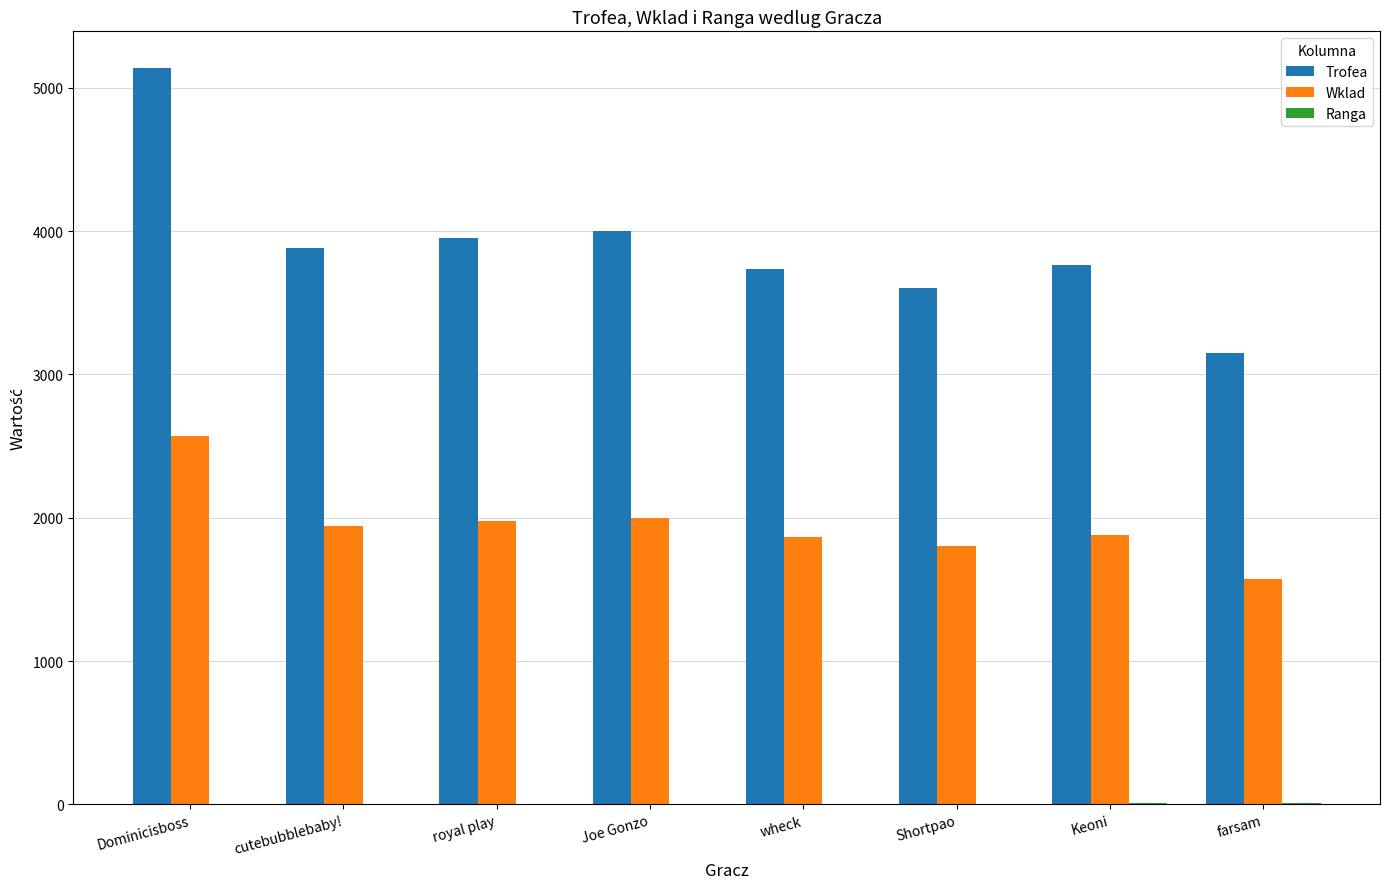

At which category is the sum across all series the highest?

Dominicisboss